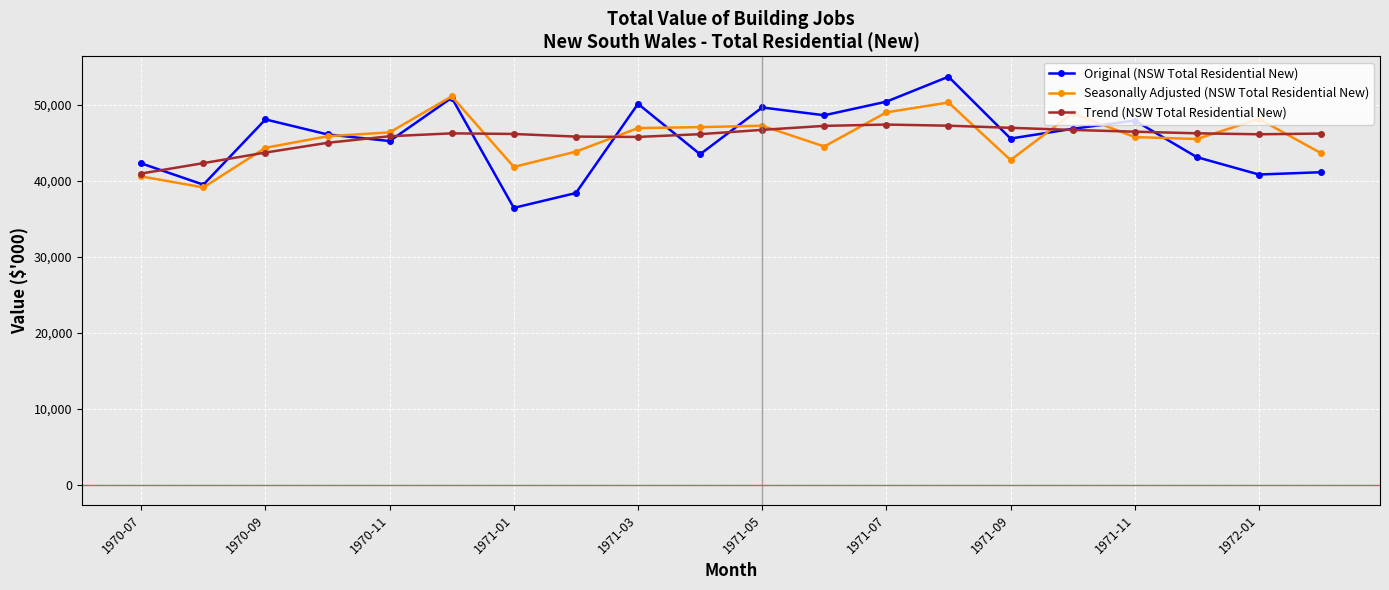

True or false: Original (NSW Total Residential New) has more than 0 interior local peaks.

True